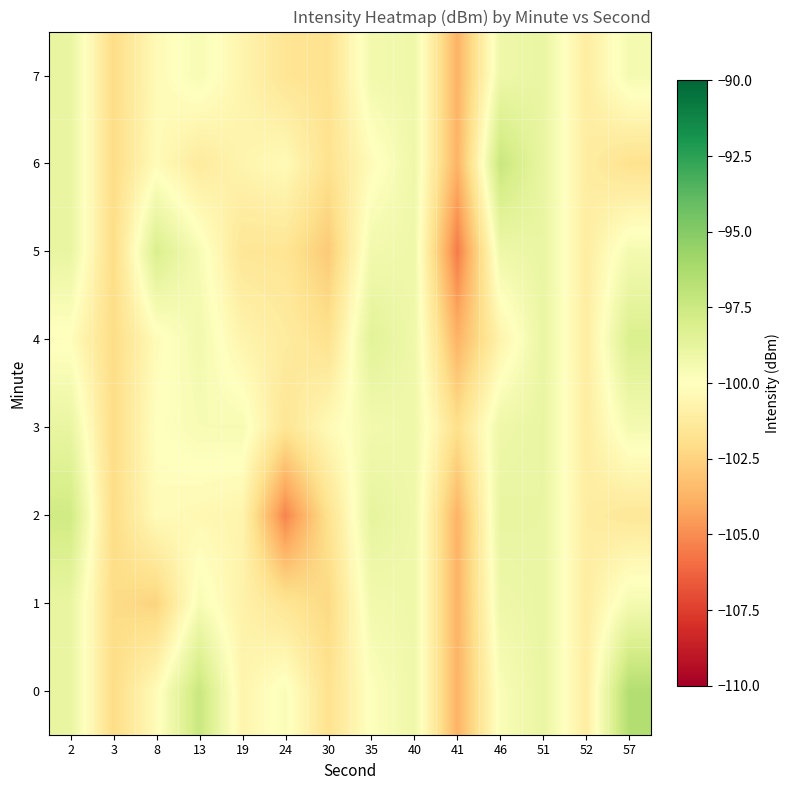

What is the total value across all series at 51?

-791.3